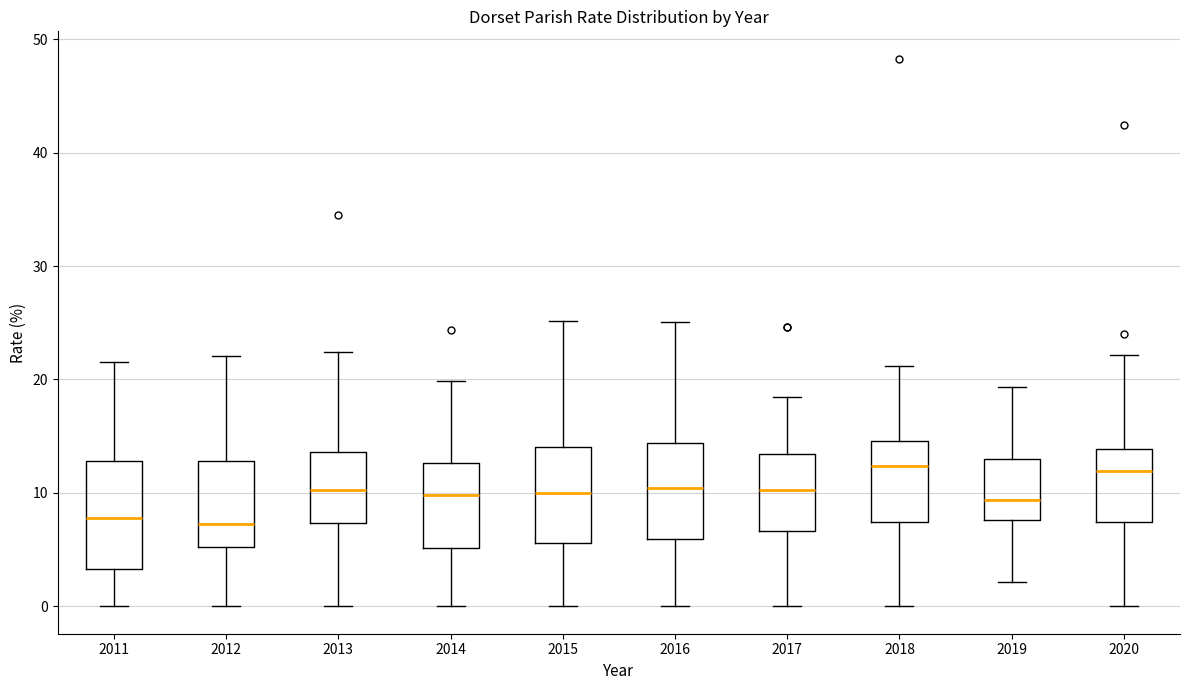

Reading left to right, transcribe this box plot: for each box, give where its median line is, the range the box spans, and where its two whiskers end, as read against the y-axis. The values are not printed on the chart, so give them approximately, as read against the axis.

2011: median 8, box 3 to 13, whiskers 0 to 22
2012: median 7, box 5 to 13, whiskers 0 to 22
2013: median 10, box 7 to 14, whiskers 0 to 22
2014: median 10, box 5 to 13, whiskers 0 to 20
2015: median 10, box 6 to 14, whiskers 0 to 25
2016: median 10, box 6 to 14, whiskers 0 to 25
2017: median 10, box 7 to 13, whiskers 0 to 18
2018: median 12, box 7 to 15, whiskers 0 to 21
2019: median 9, box 8 to 13, whiskers 2 to 19
2020: median 12, box 7 to 14, whiskers 0 to 22